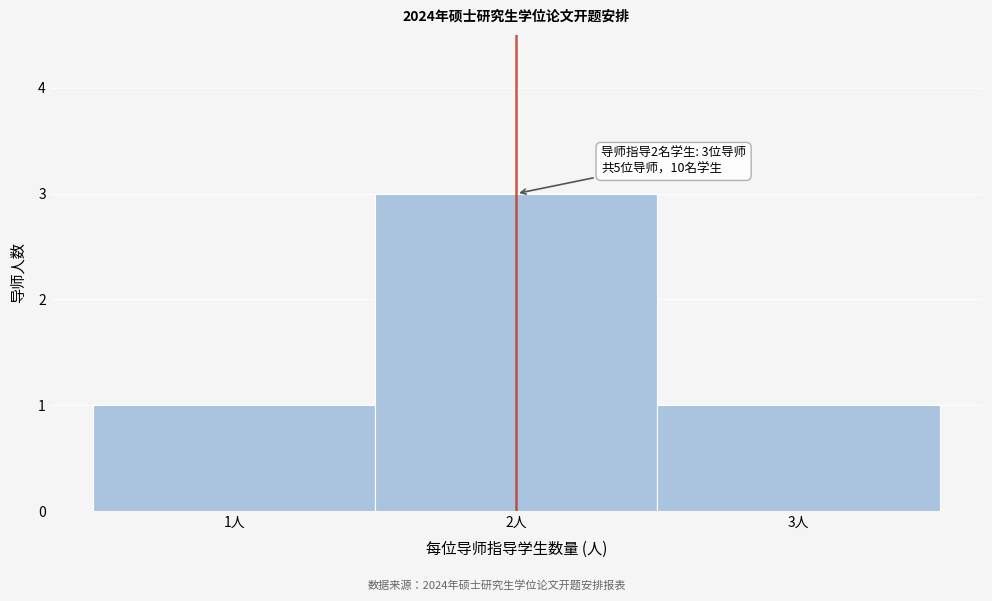

Which range on the x-axis has the tallest bar?

1.5 to 2.5